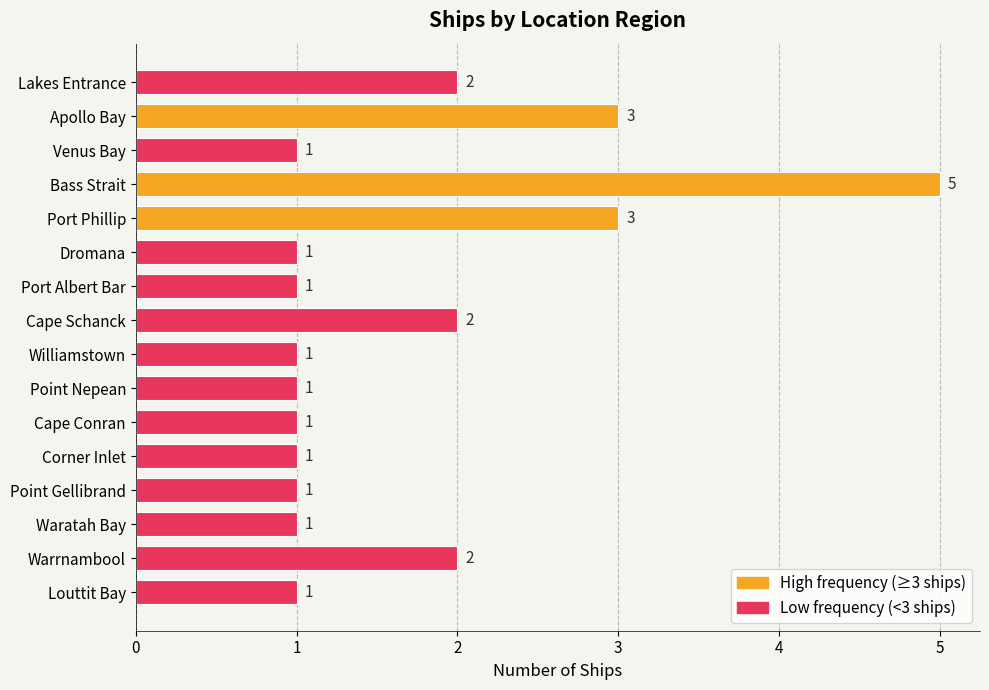

What is the label of the 5th bar from the bottom?

Corner Inlet